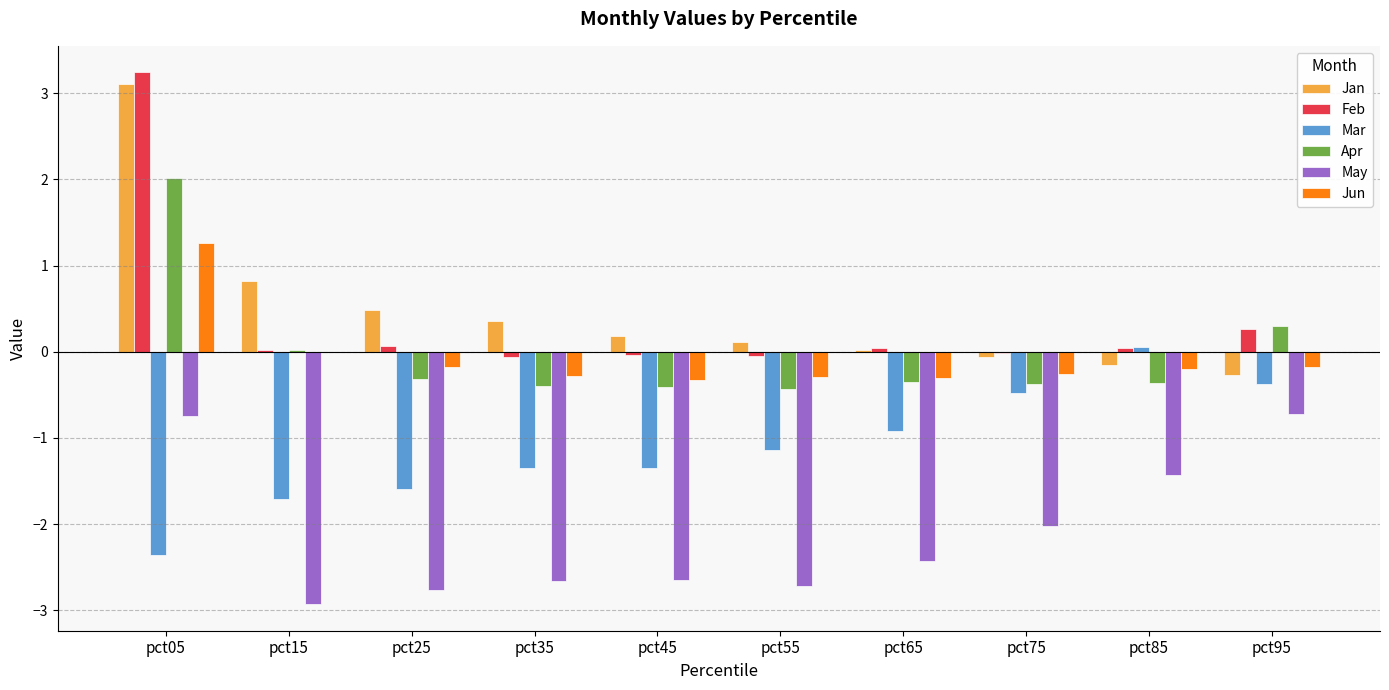

What is the sum of all Apr values?

-0.3